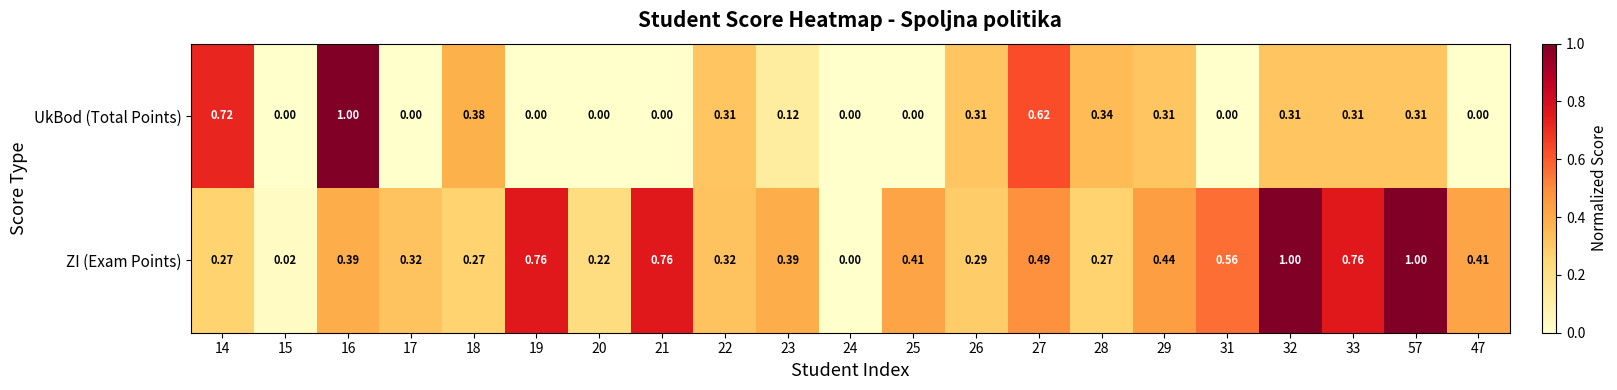

Which series changed the most between 14 and 57?

ZI (Exam Points)